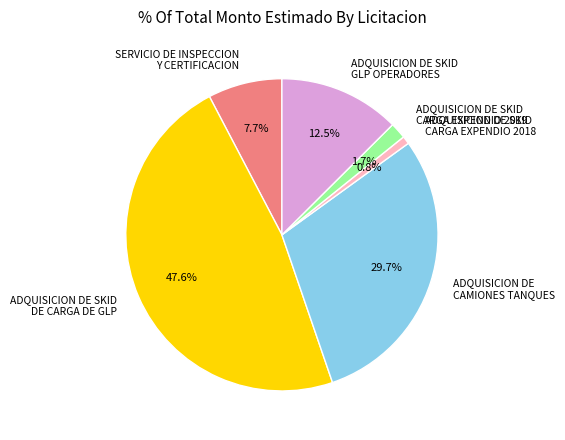

How many segments does this pie chart have?

6